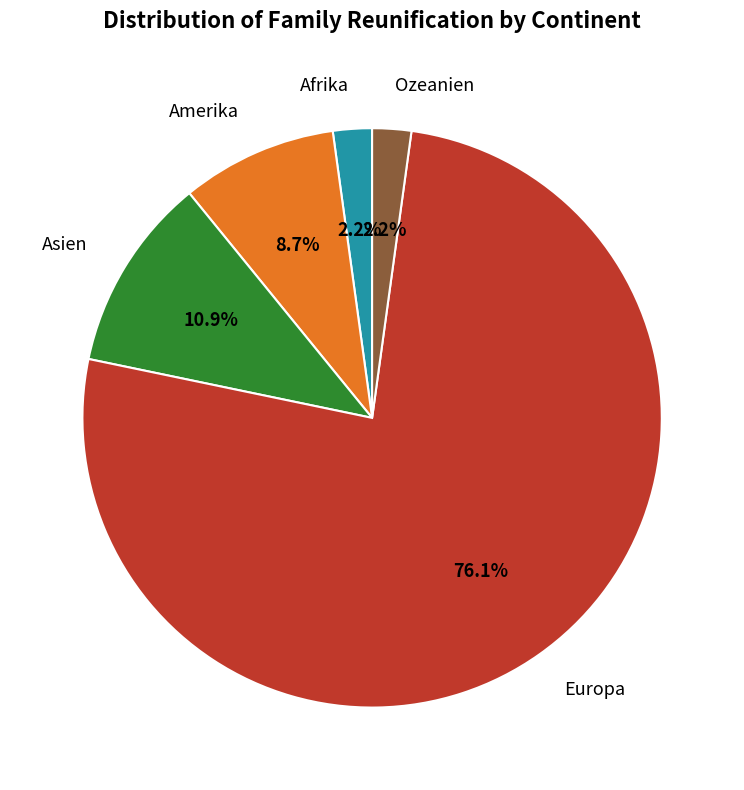

Is there a majority slice in this chart?

Yes